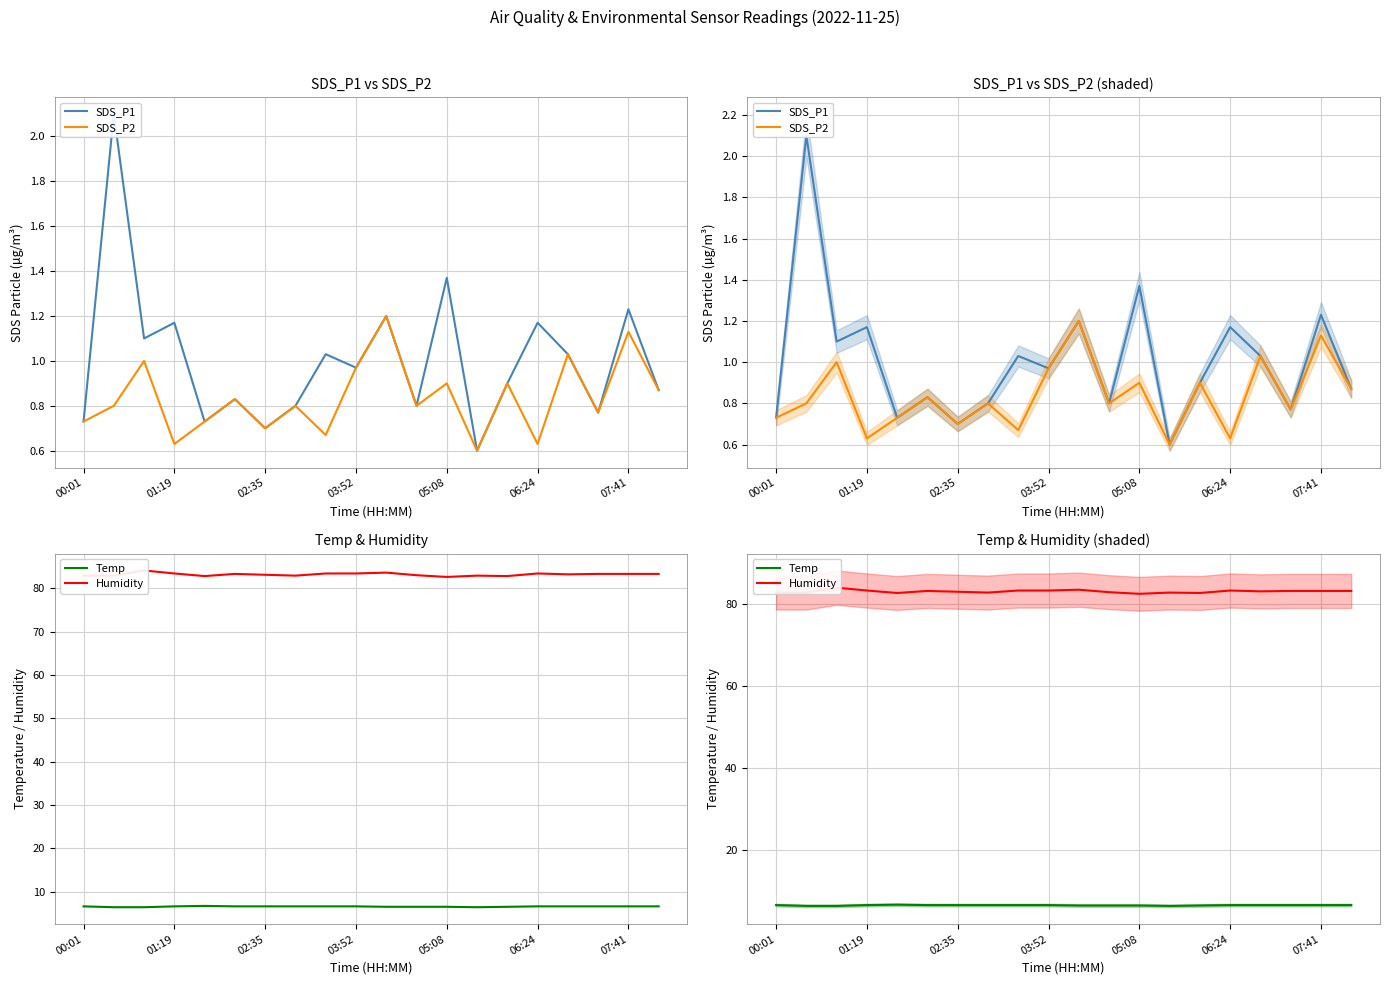

What is the average value of the Humidity series?

83.2